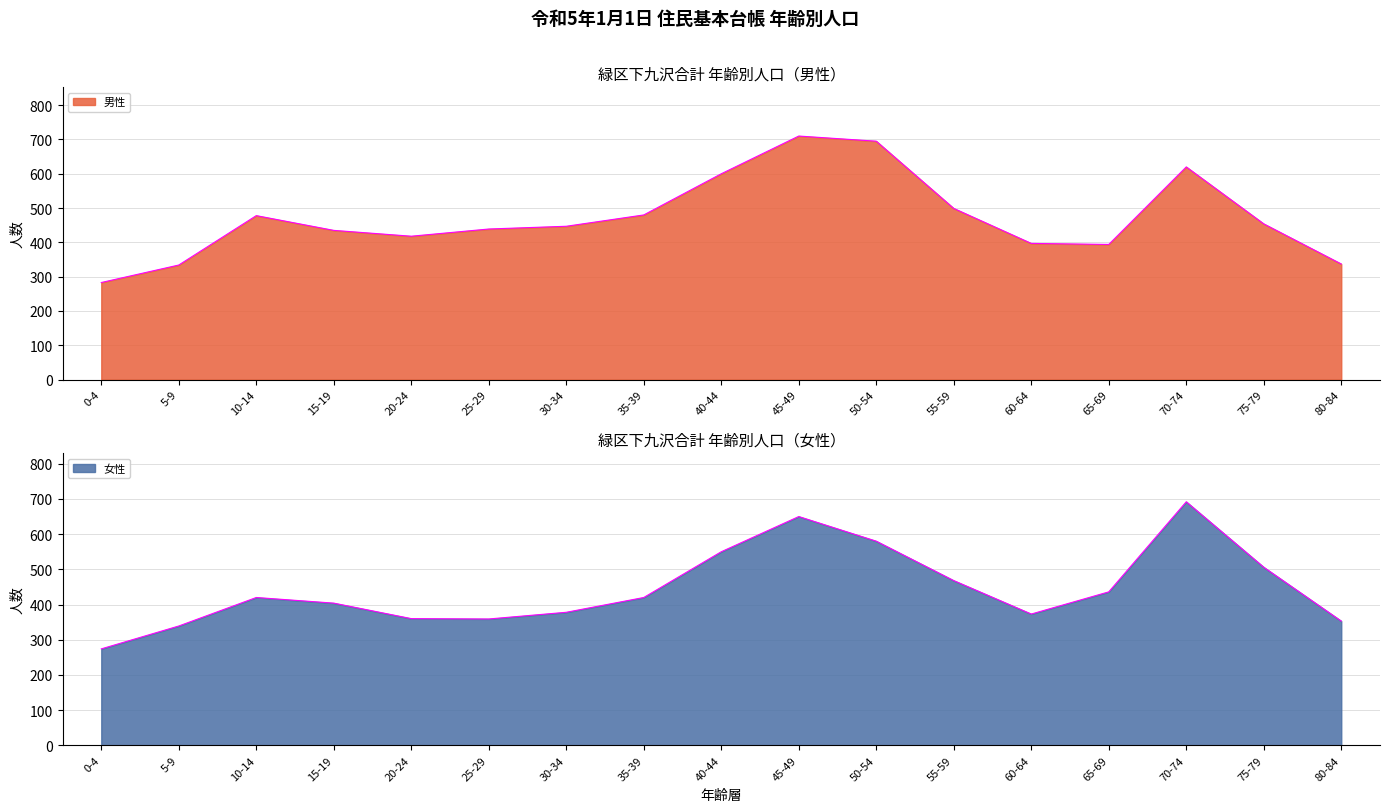

Is the value of 男性 at 75-79 greater than the value of 女性 at 55-59?

No